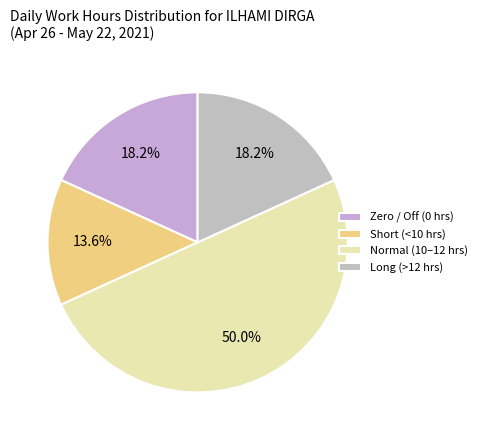

Count the number of slices in the pie.

4